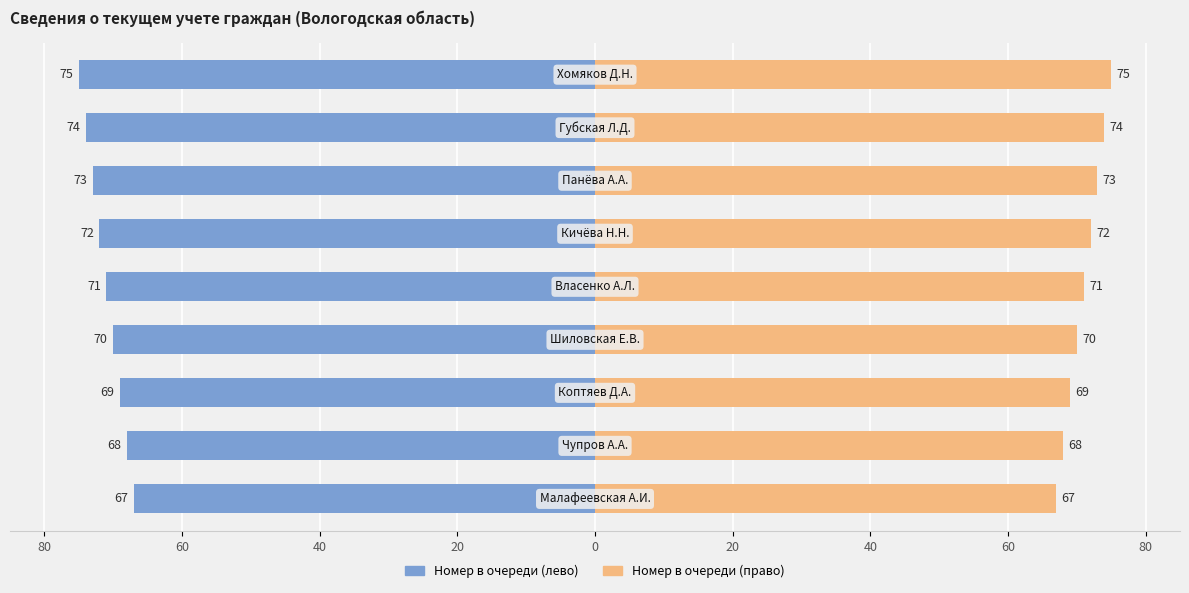

Reading right to left, extract all data points from this chart.

Номер в очереди (лево): -75	-74	-73	-72	-71	-70	-69	-68	-67
Номер в очереди (право): 75	74	73	72	71	70	69	68	67